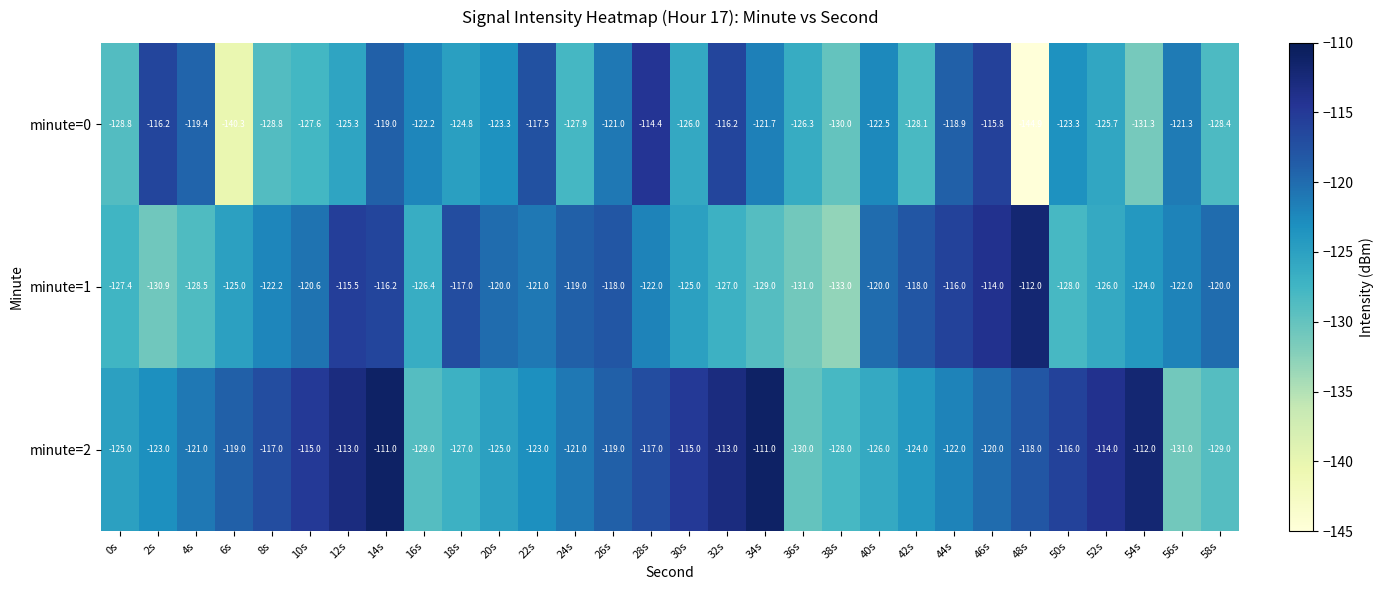

The value of minute=1 at 26s is -40.1. True or false?

False